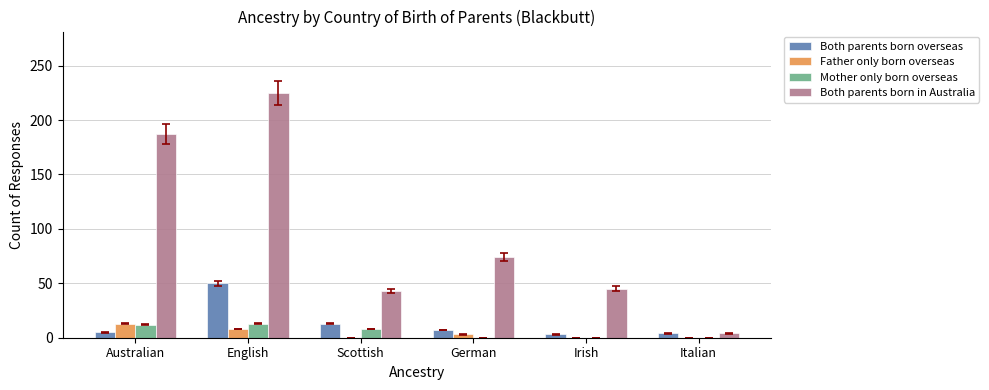

How many distinct data groups are displayed?

4